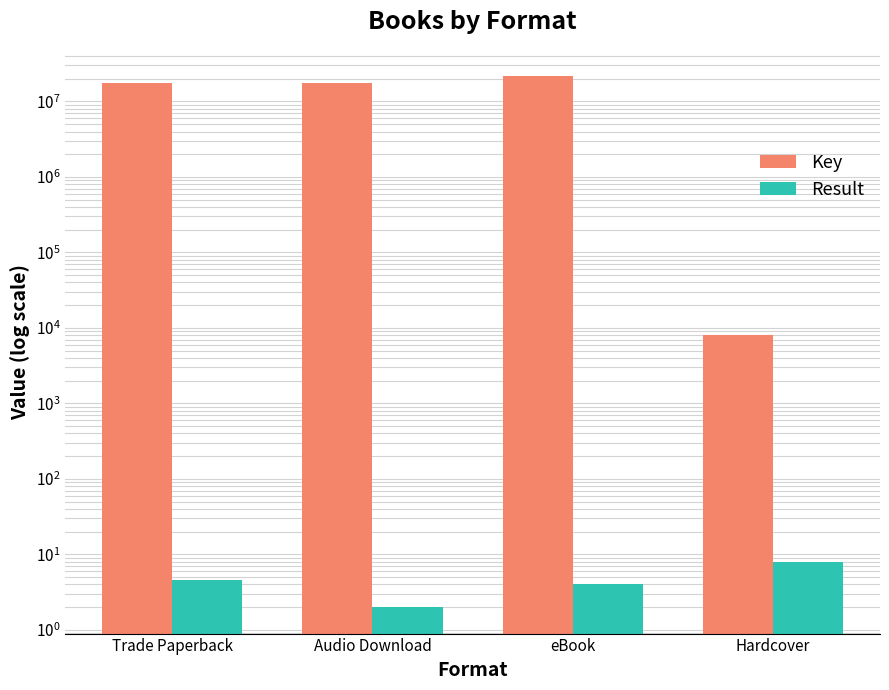

Reading left to right, extract all data points from this chart.

Key: 17564119.5	17525415.0	21527023.5	8008.0
Result: 4.5	2.0	4.0	8.0